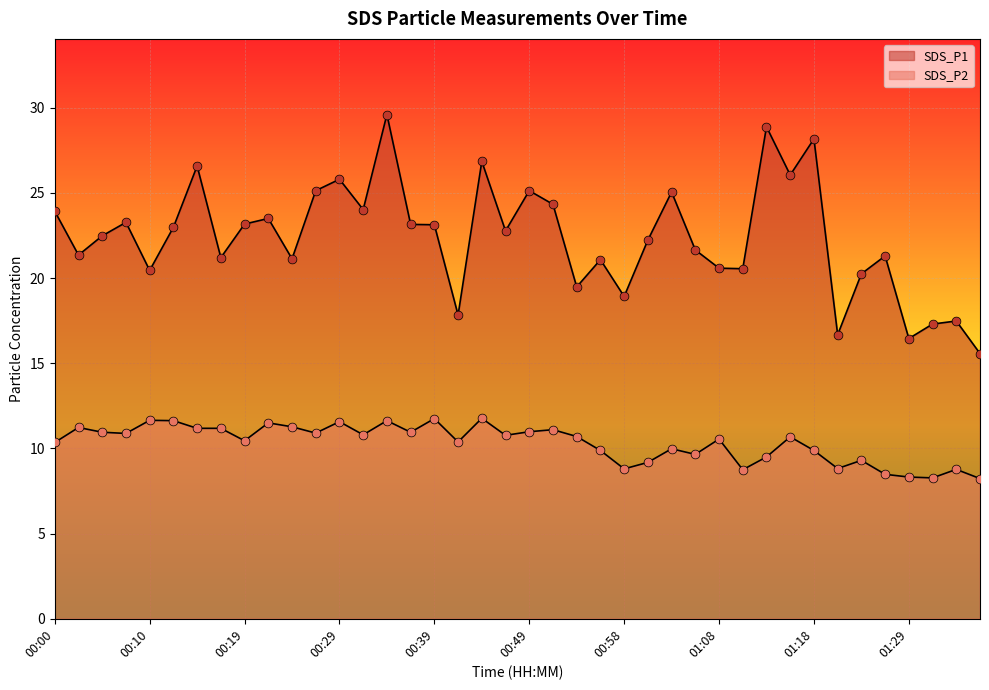

Which series has the largest total across all categories?

SDS_P1